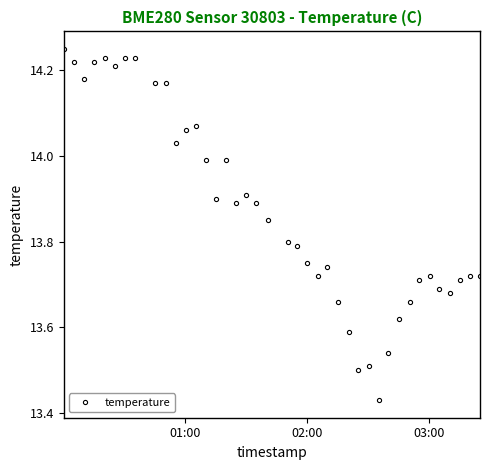

True or false: the data has more than 1 interior local peaks.

True